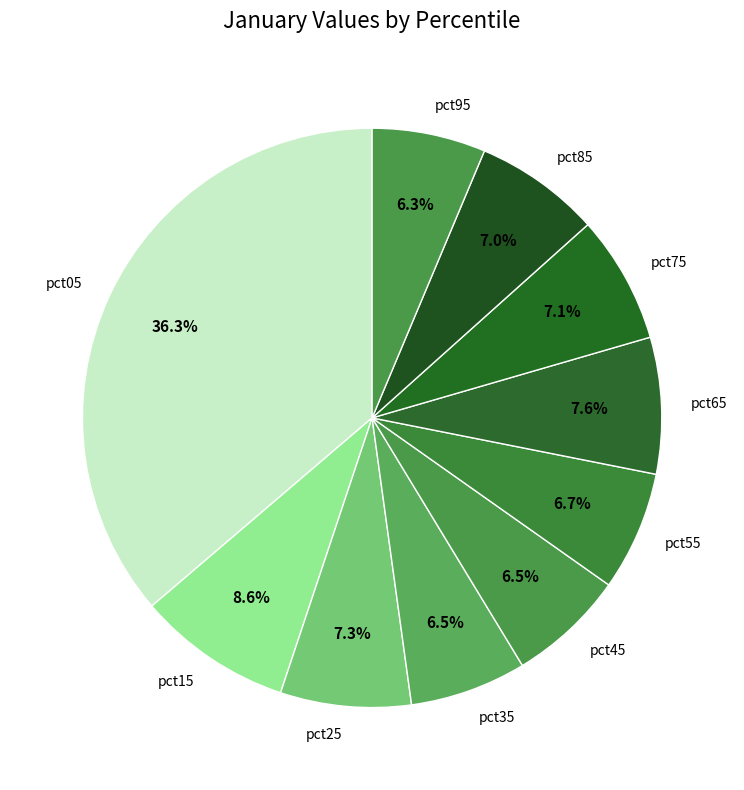

Which category has the biggest portion of the pie?

pct05